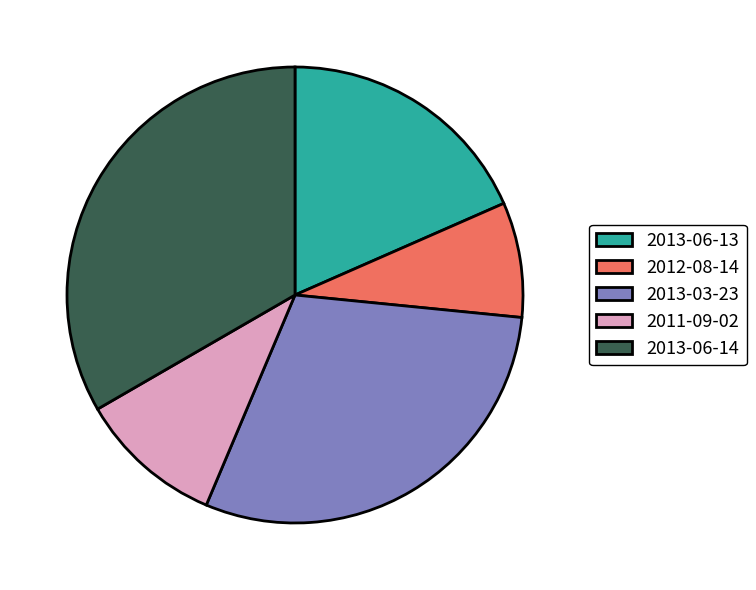

Count the number of slices in the pie.

5